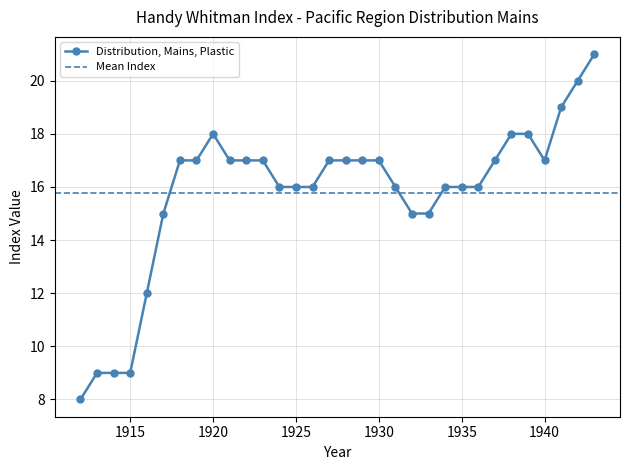

List the labels in order of value, largest first.

1943, 1942, 1941, 1920, 1938, 1939, 1918, 1919, 1921, 1922, 1923, 1927, 1928, 1929, 1930, 1937, 1940, 1924, 1925, 1926, 1931, 1934, 1935, 1936, 1917, 1932, 1933, 1916, 1913, 1914, 1915, 1912